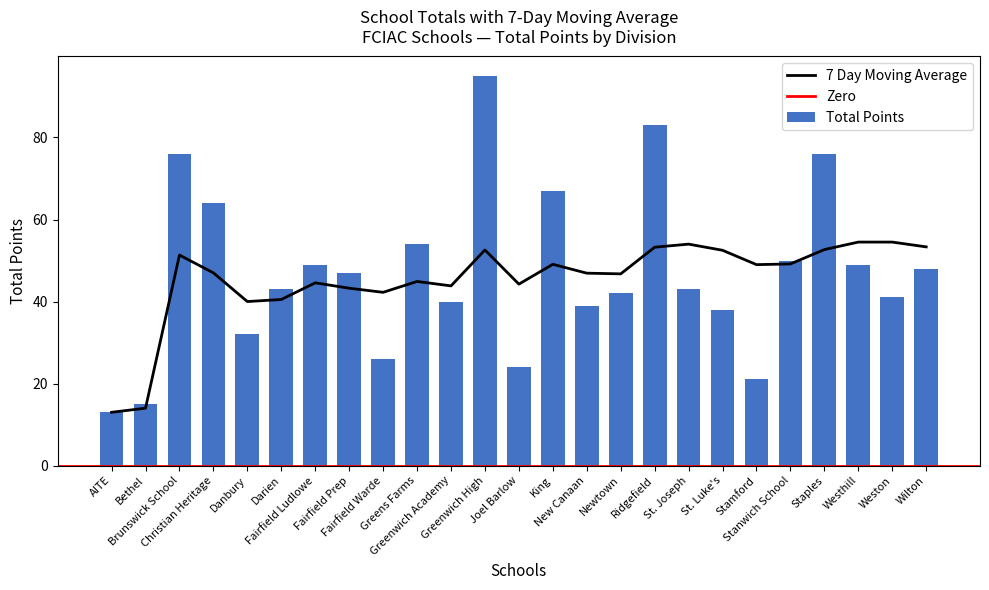

What position from the left is Christian Heritage?

4